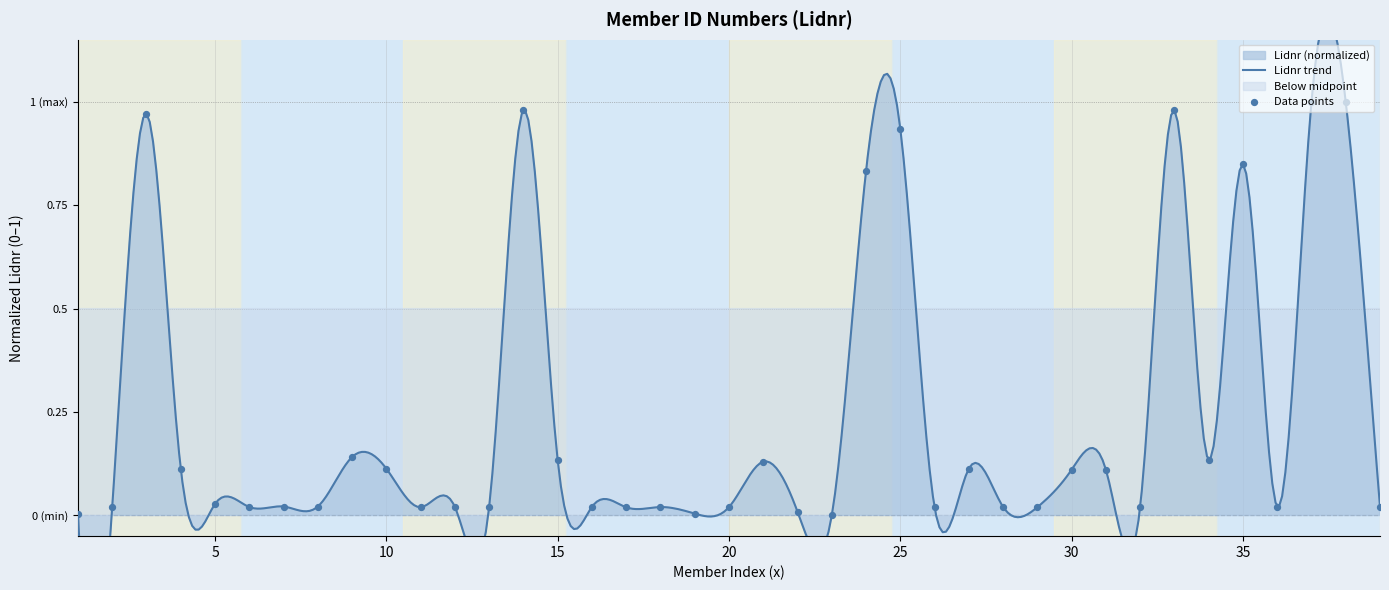

Between 7 and 26, which is larger?

7